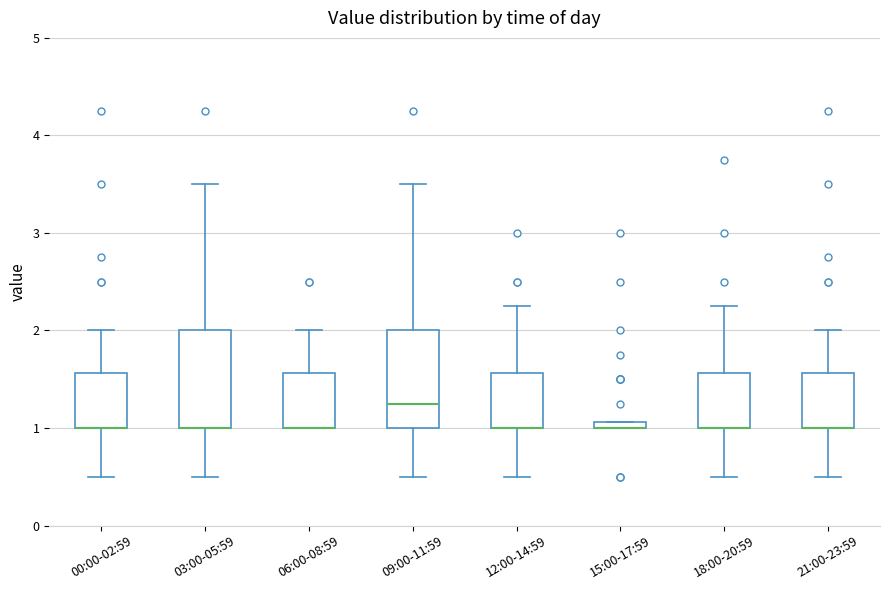

Where does the upper whisker of the box for 09:00-11:59 end on the y-axis? The values are not printed on the chart, so give them approximately, as read against the axis.

3.5